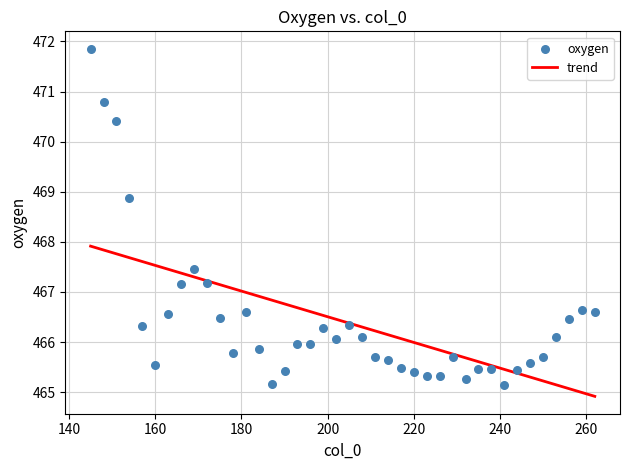

What Y value in the scatter plot is closest to 468?

467.5